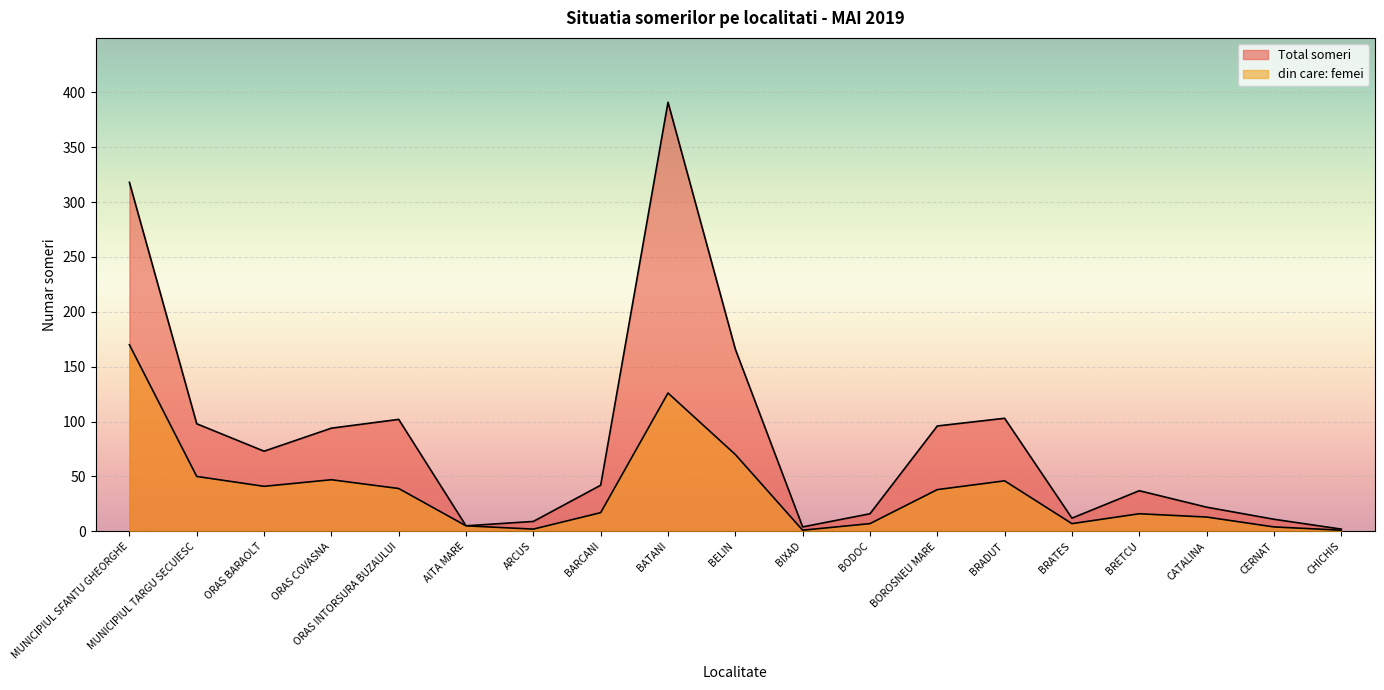

List the series in order of their peak value, highest first.

Total someri, din care: femei